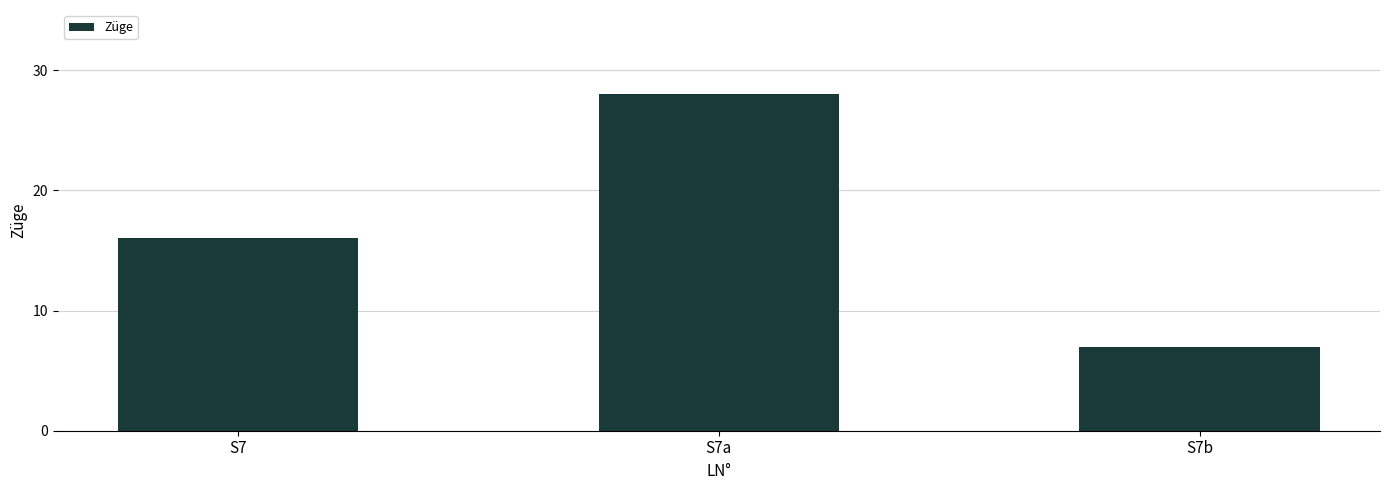

How many series are shown in this chart?

1